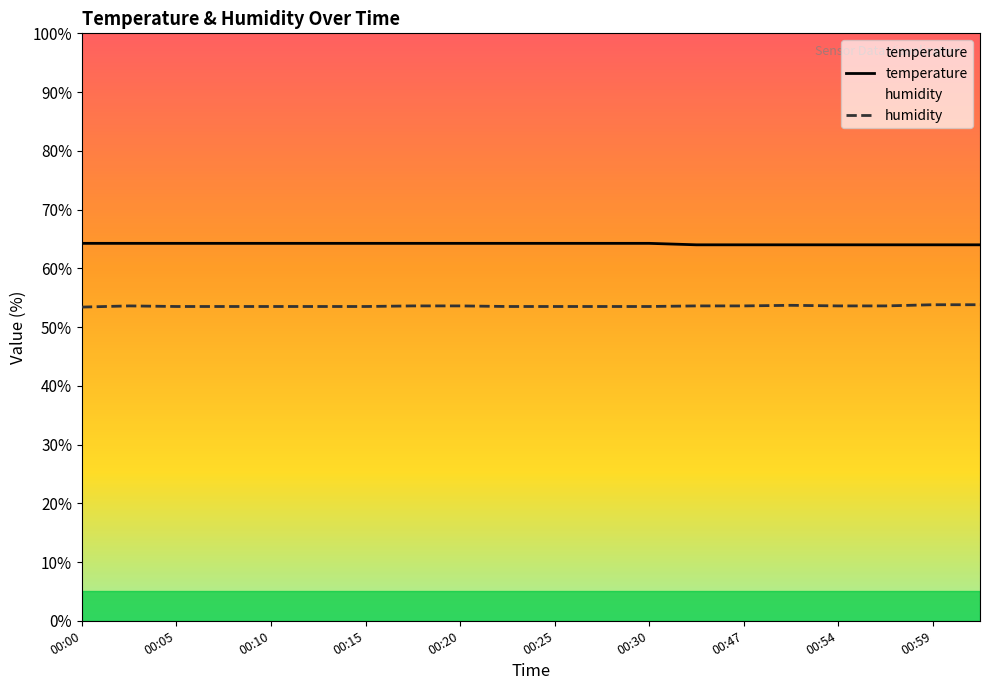

How many distinct data groups are displayed?

2